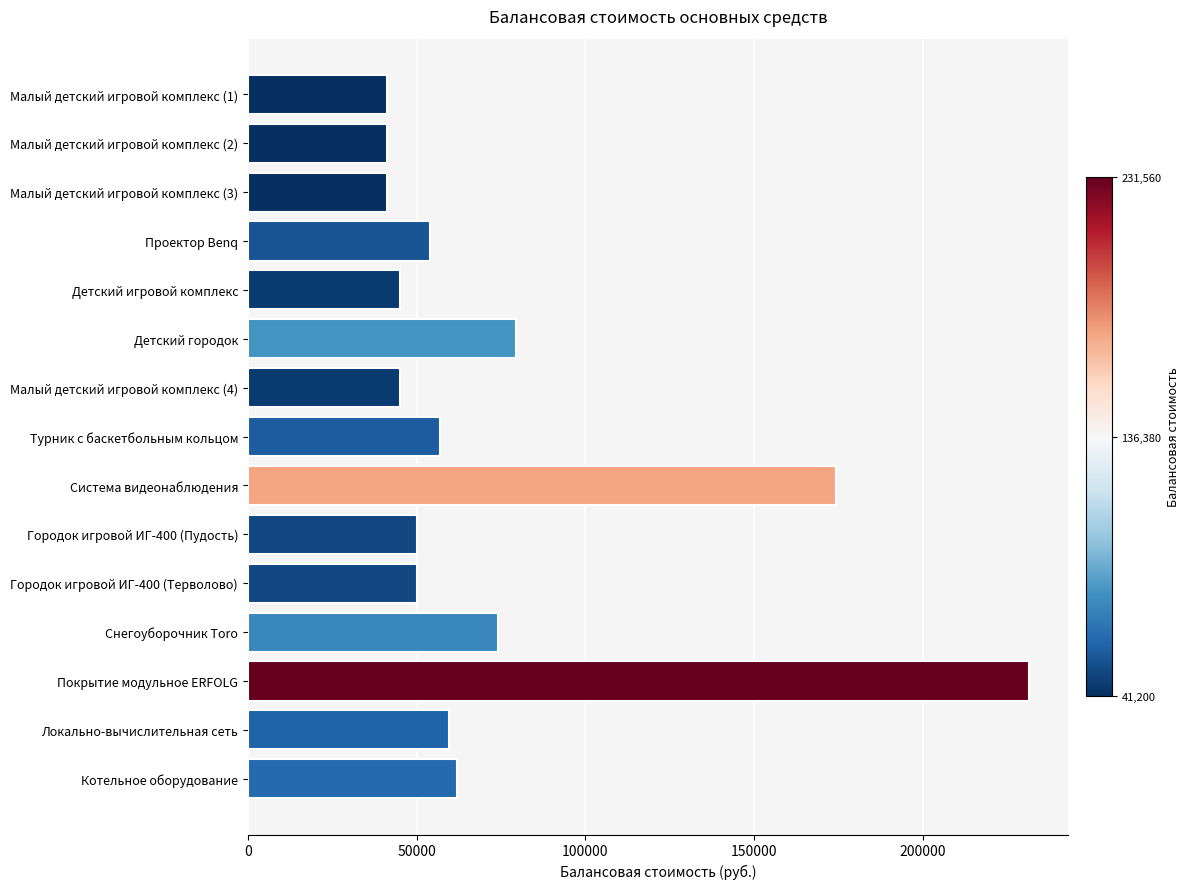

The chart shows a value of 54819.8 at Детский городок. True or false?

False